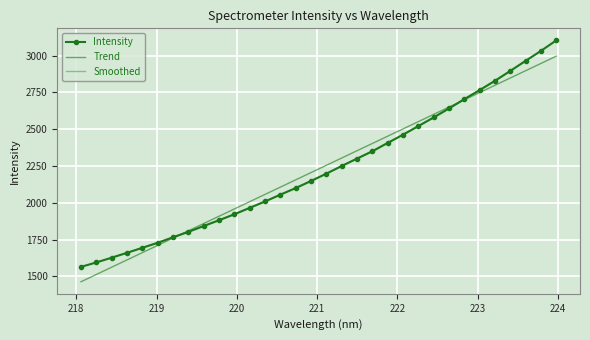

List the labels in order of value, largest first.

223.9802, 223.7895, 223.5987, 223.408, 223.2172, 223.0264, 222.8355, 222.6447, 222.4538, 222.263, 222.0721, 221.8812, 221.6902, 221.4993, 221.3083, 221.1174, 220.9264, 220.7354, 220.5444, 220.3533, 220.1623, 219.9712, 219.7801, 219.589, 219.3979, 219.2067, 219.0156, 218.8244, 218.6332, 218.442, 218.2508, 218.0596